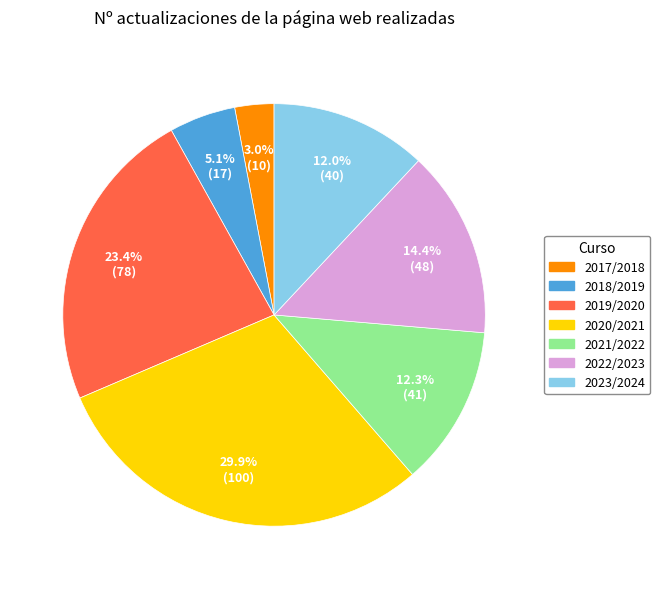

Which category has the smallest portion of the pie?

2017/2018